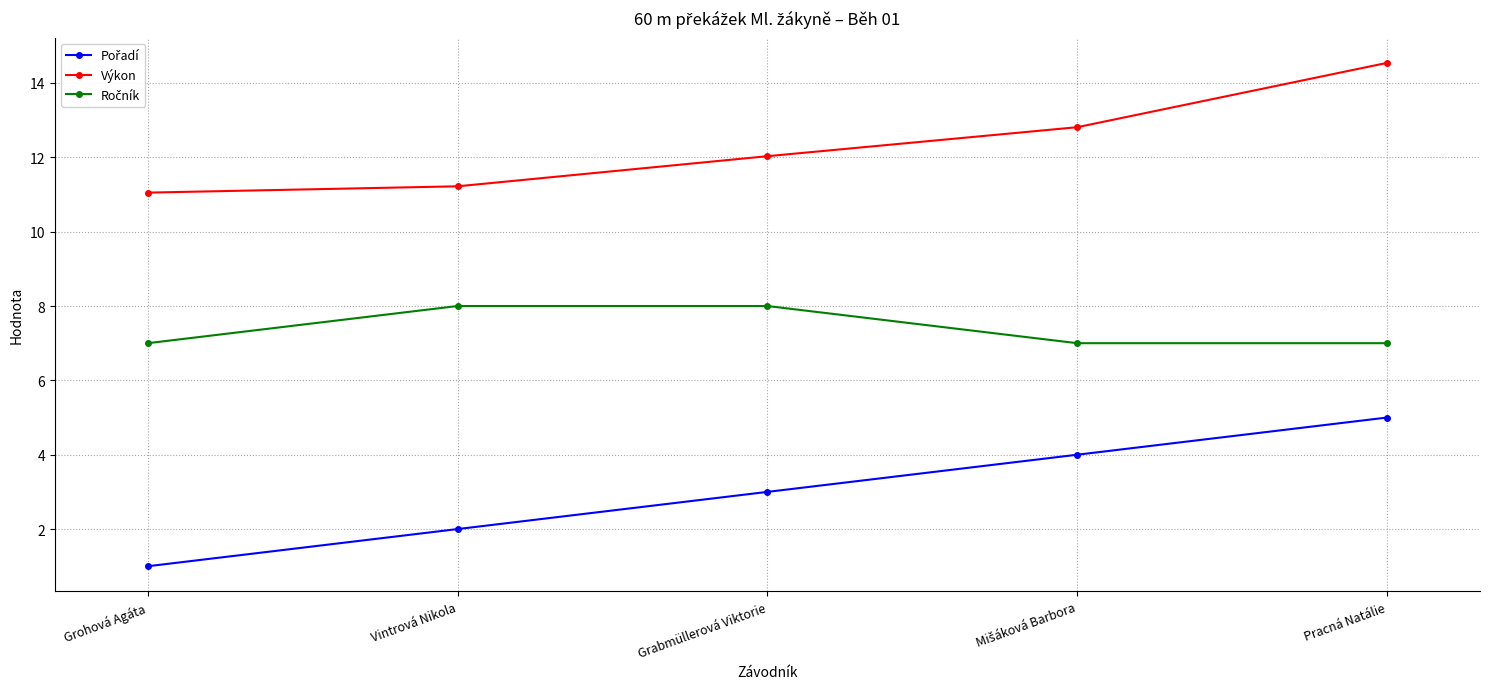

True or false: Výkon has more than 1 interior local peaks.

False